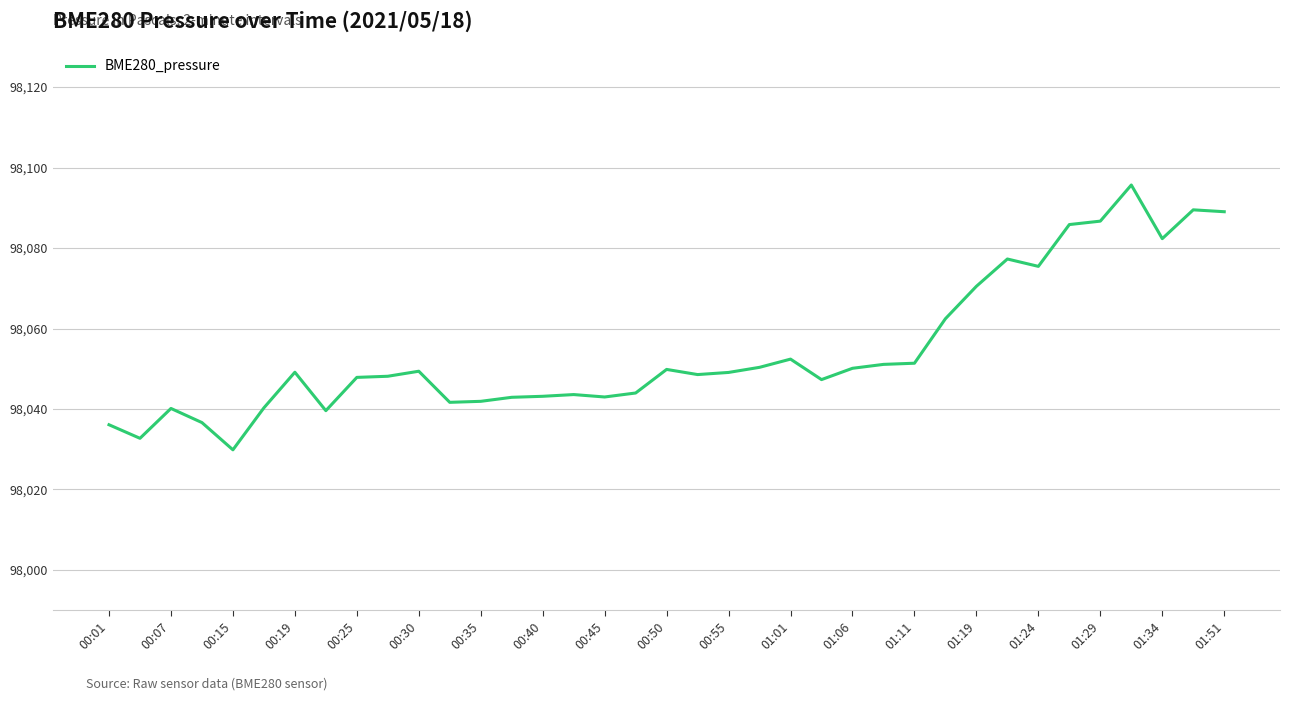

What is the difference between the maximum and minimum values?

65.8